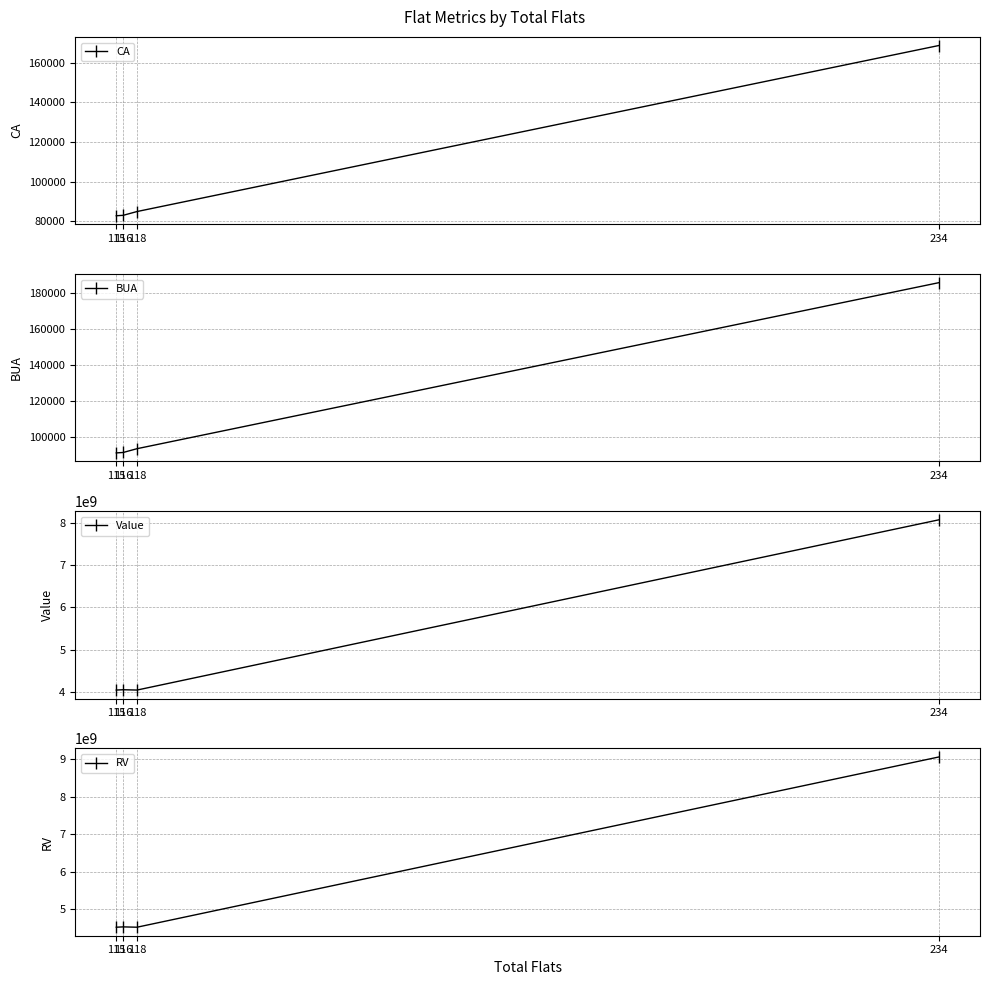

At how many categories does at least one series exceed 7769590846?

1